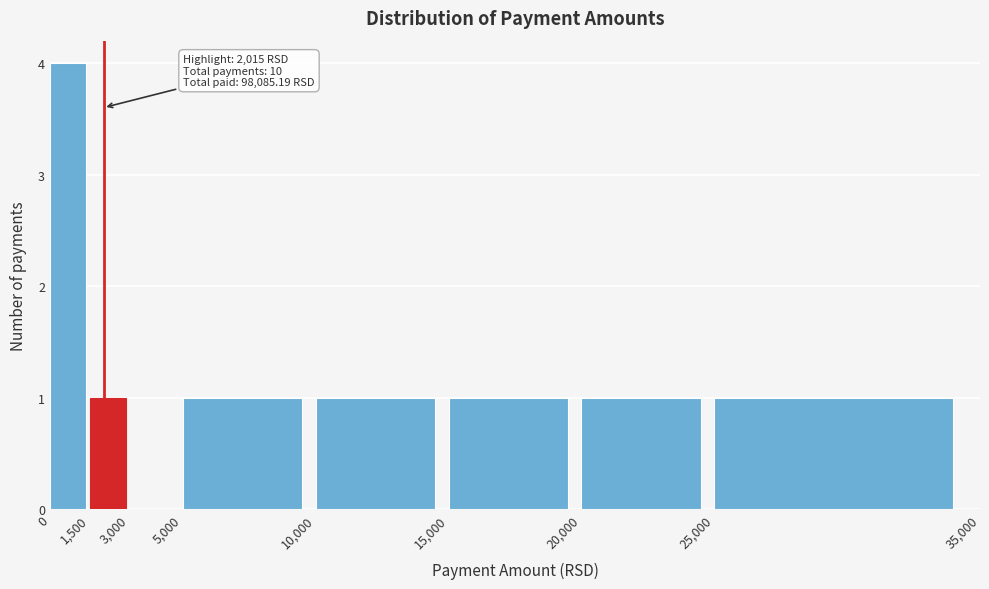

Which range on the x-axis has the tallest bar?

0 to 1,500